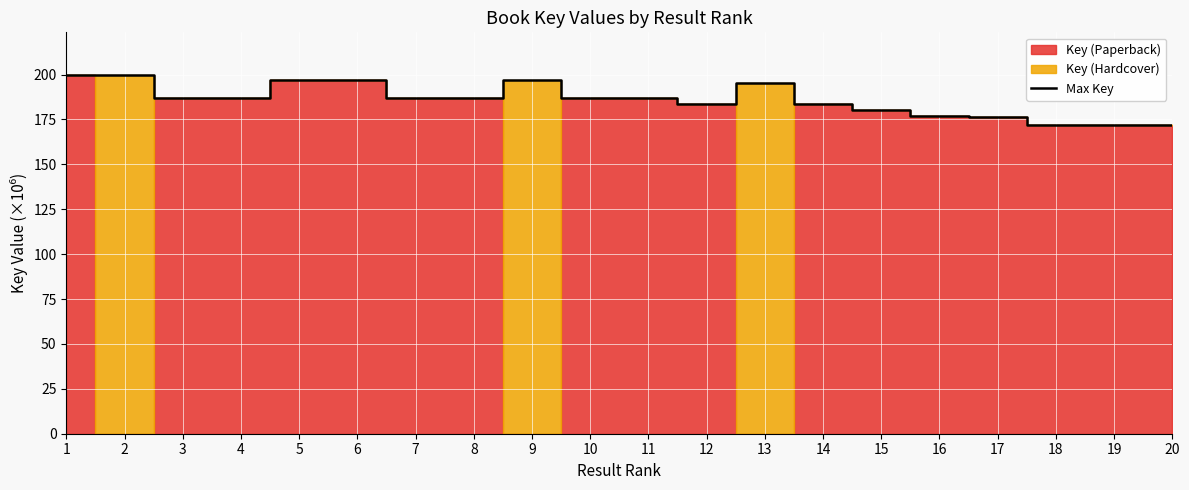

What is the smallest value displayed?

171.9